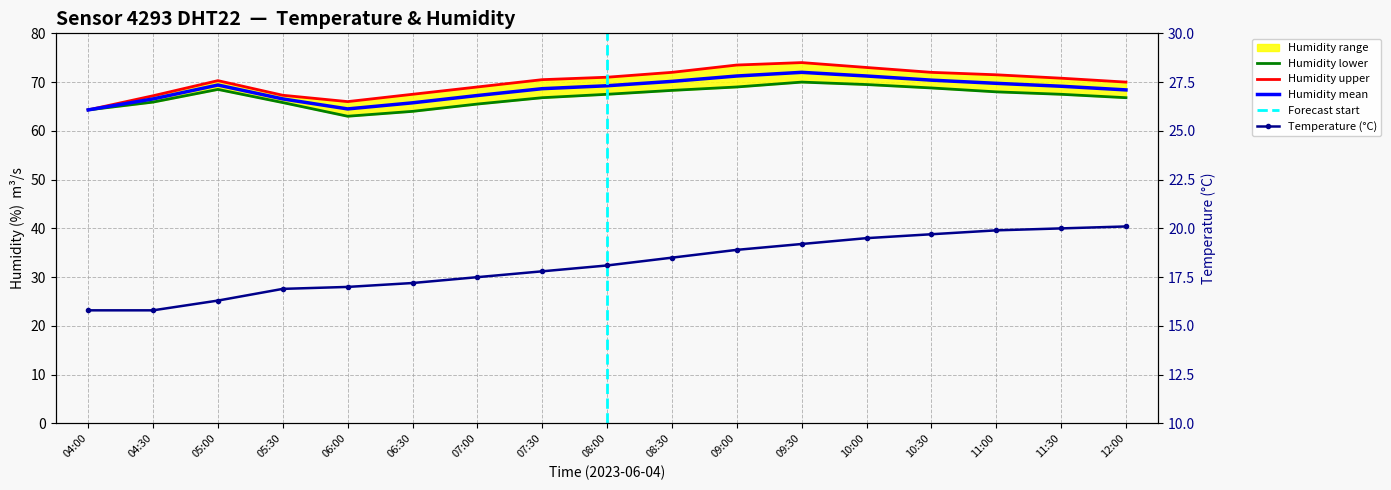

Reading left to right, list all the values displayed in this chart.

temperature: 04:00=15.8	04:30=15.8	05:00=16.3	05:30=16.9	06:00=17.0	06:30=17.2	07:00=17.5	07:30=17.8	08:00=18.1	08:30=18.5	09:00=18.9	09:30=19.2	10:00=19.5	10:30=19.7	11:00=19.9	11:30=20.0	12:00=20.1
humidity_upper: 04:00=64.3	04:30=67.2	05:00=70.3	05:30=67.3	06:00=66.0	06:30=67.5	07:00=69.0	07:30=70.5	08:00=71.0	08:30=72.0	09:00=73.5	09:30=74.0	10:00=73.0	10:30=72.0	11:00=71.5	11:30=70.8	12:00=70.0
humidity_lower: 04:00=64.3	04:30=65.9	05:00=68.5	05:30=65.8	06:00=63.0	06:30=64.0	07:00=65.5	07:30=66.8	08:00=67.5	08:30=68.3	09:00=69.0	09:30=70.0	10:00=69.5	10:30=68.8	11:00=68.0	11:30=67.5	12:00=66.8
humidity_mean: 04:00=64.3	04:30=66.5	05:00=69.4	05:30=66.5	06:00=64.5	06:30=65.8	07:00=67.2	07:30=68.7	08:00=69.2	08:30=70.2	09:00=71.2	09:30=72.0	10:00=71.2	10:30=70.4	11:00=69.8	11:30=69.2	12:00=68.4